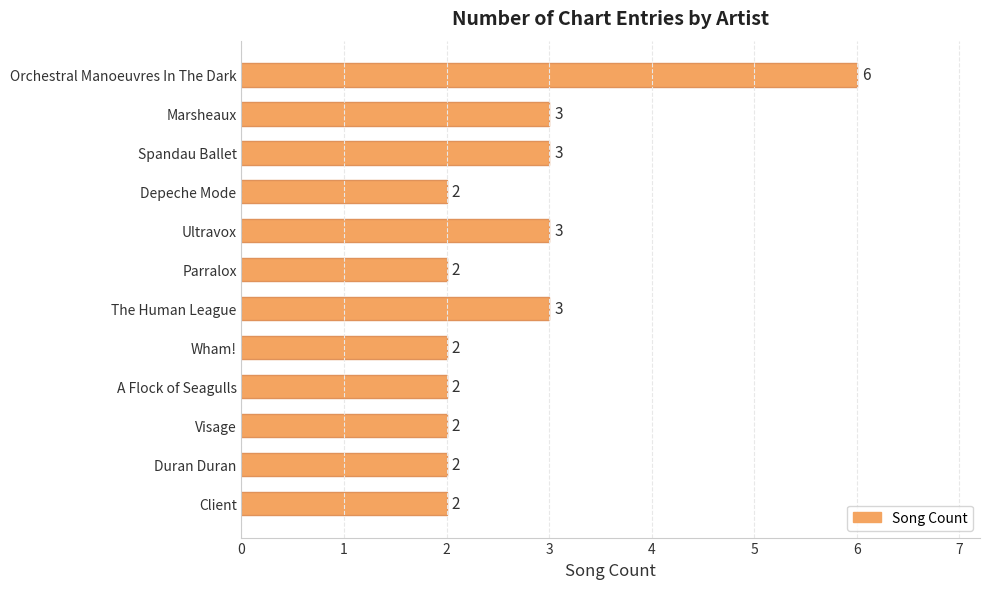

What is the change in value from Orchestral Manoeuvres In The Dark to A Flock of Seagulls?

-4